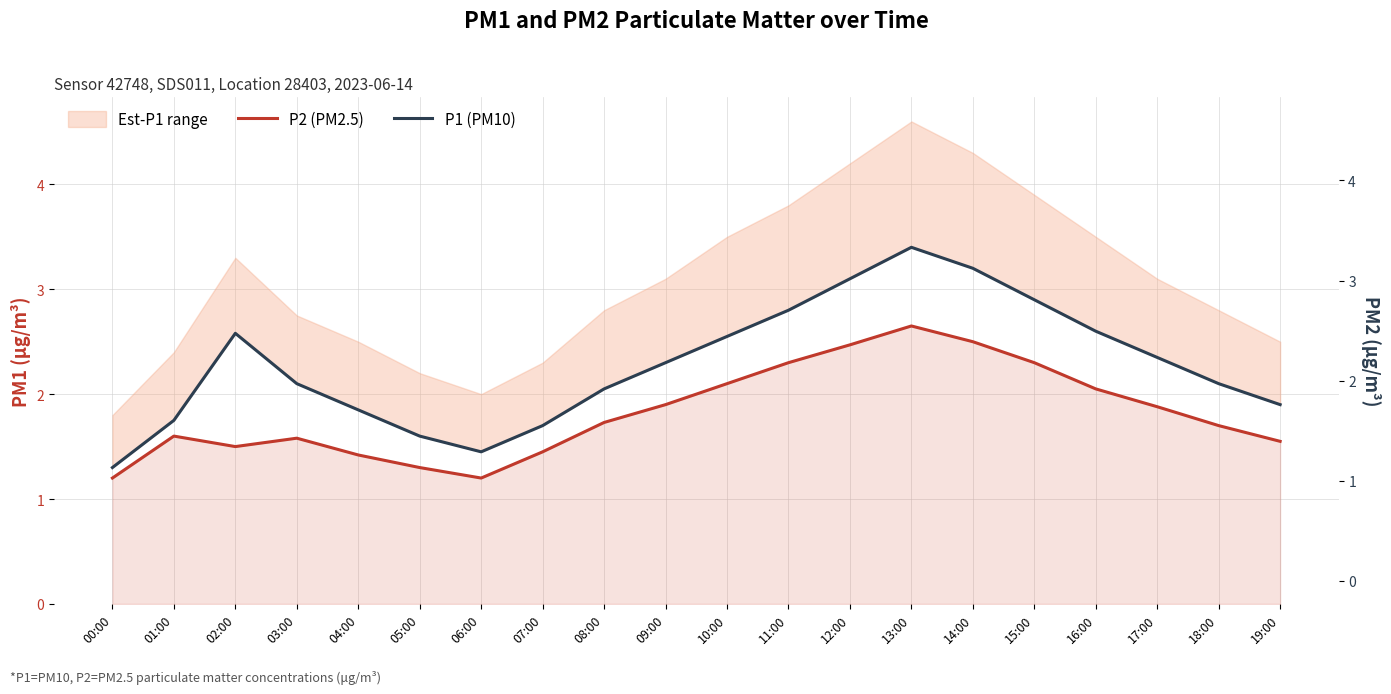

Reading right to left, list all the values displayed in this chart.

P2 (PM2.5): 1.6	1.7	1.9	2.0	2.3	2.5	2.6	2.5	2.3	2.1	1.9	1.7	1.4	1.2	1.3	1.4	1.6	1.5	1.6	1.2
P1 (PM10): 1.9	2.1	2.4	2.6	2.9	3.2	3.4	3.1	2.8	2.5	2.3	2.0	1.7	1.4	1.6	1.9	2.1	2.6	1.8	1.3